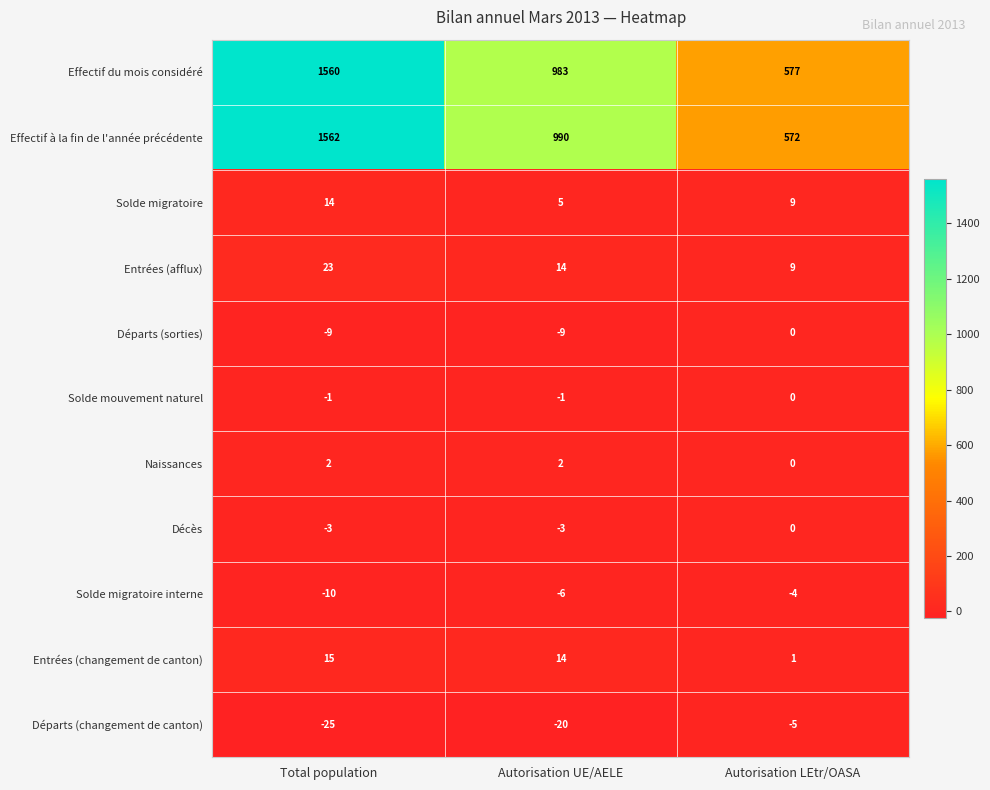

Which series changed the most between Autorisation UE/AELE and Autorisation LEtr/OASA?

Effectif à la fin de l'année précédente